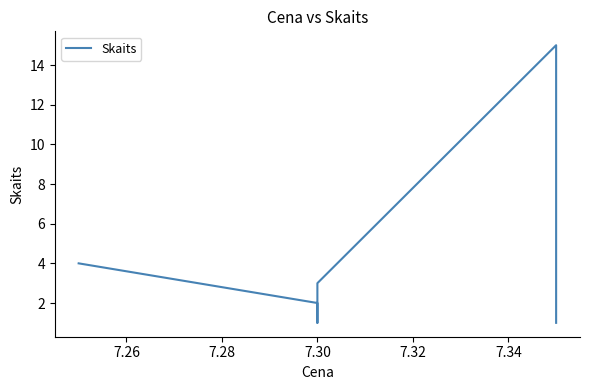

How many distinct data groups are displayed?

1